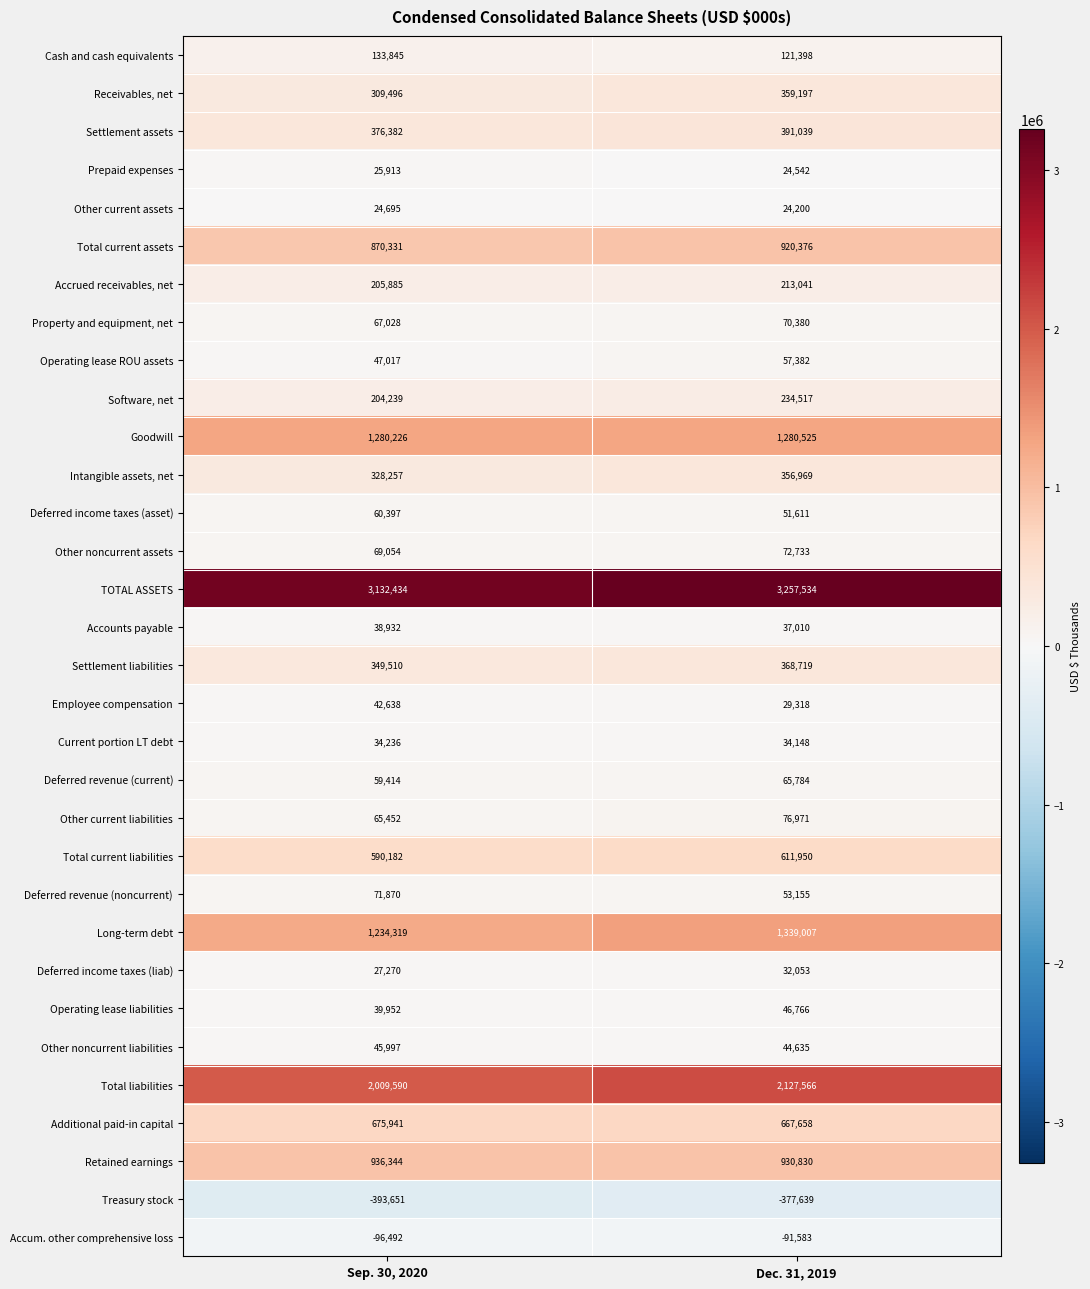

Is it true that Accum. other comprehensive loss equals -91583 at Dec. 31, 2019?

True